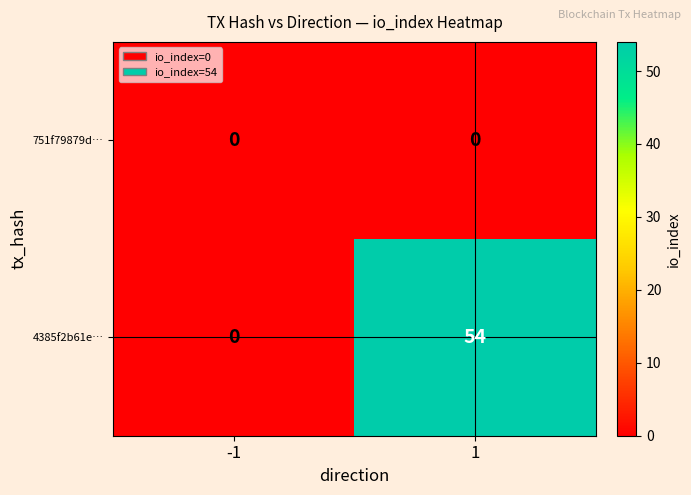

What is the sum of all 4385f2b61e… values?

54